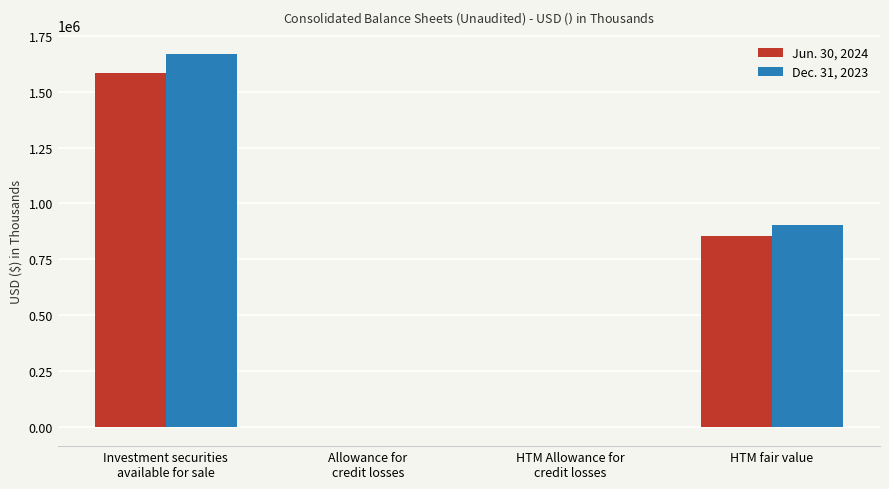

Which series has the widest spread of values?

Dec. 31, 2023